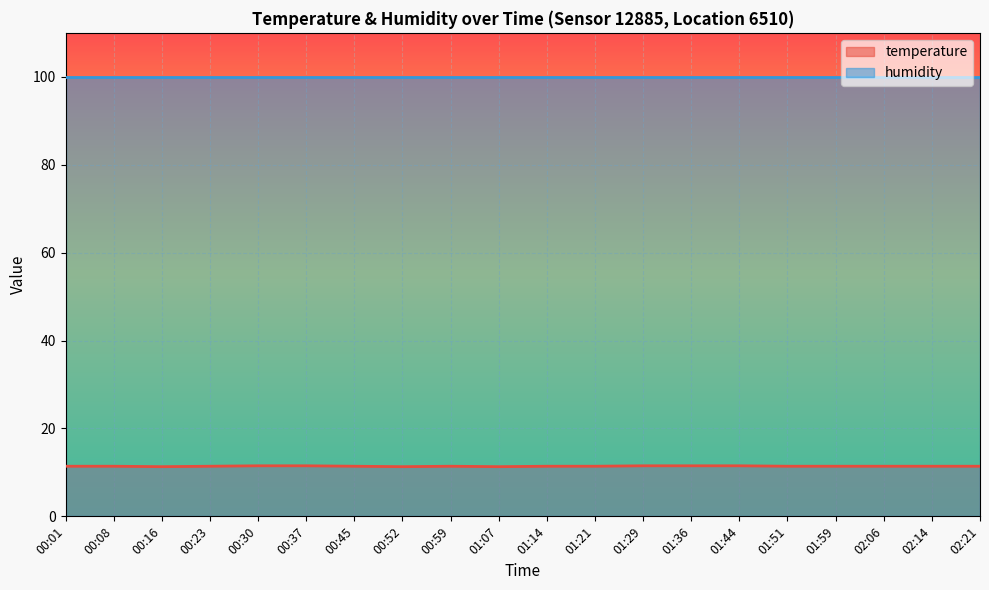

What is the average value?

11.4